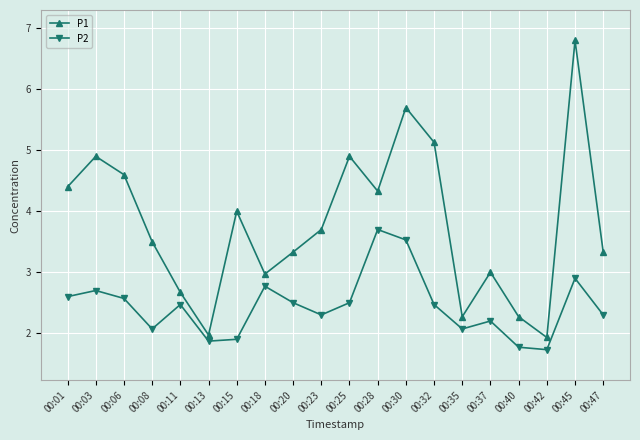

What is the spread (max minus min) of values at 00:03?

2.2